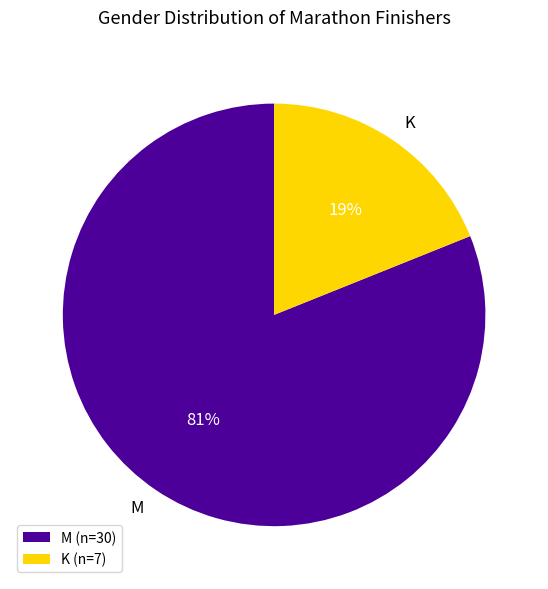

To the nearest percent, what is the difference between the K and M slice percentages?

62%